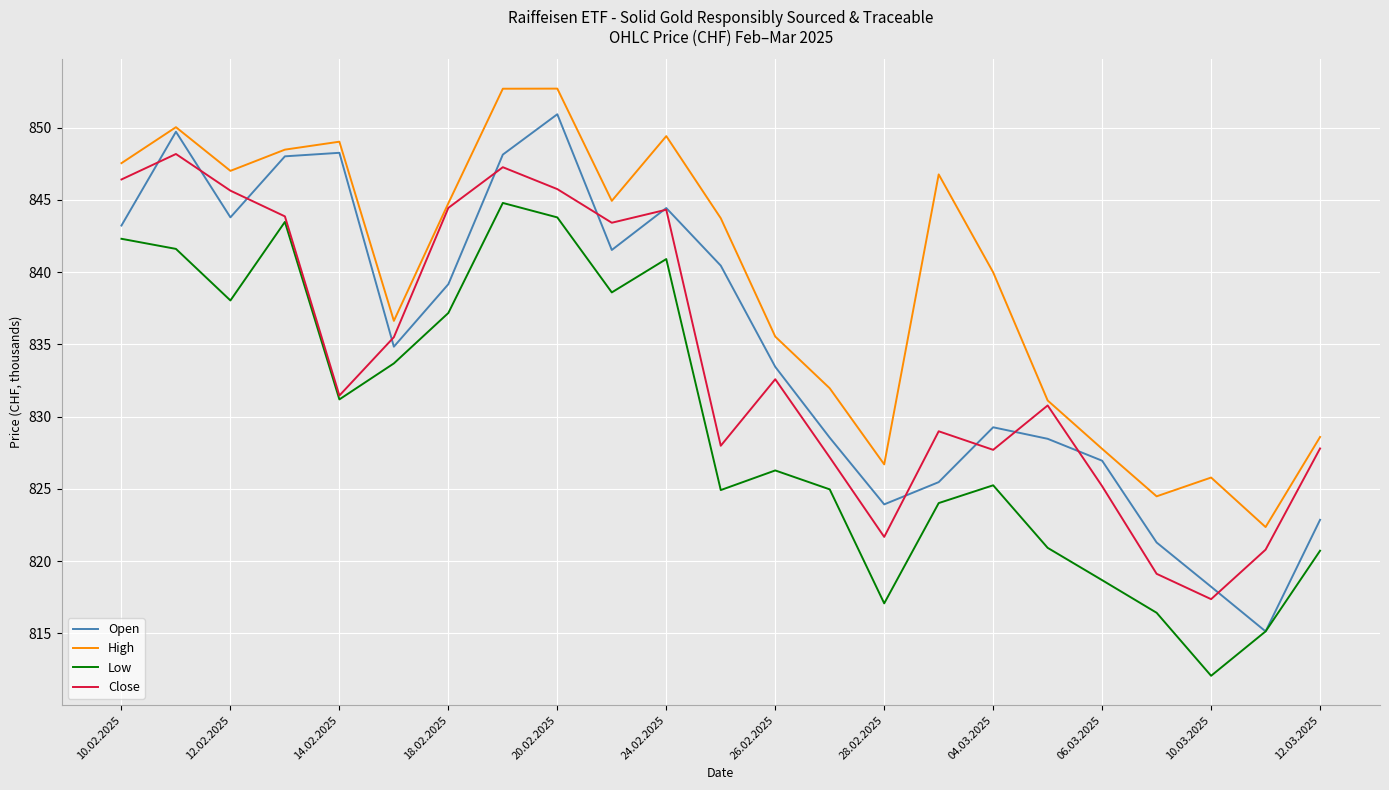

Does the chart display data point markers on the line(s)?

No